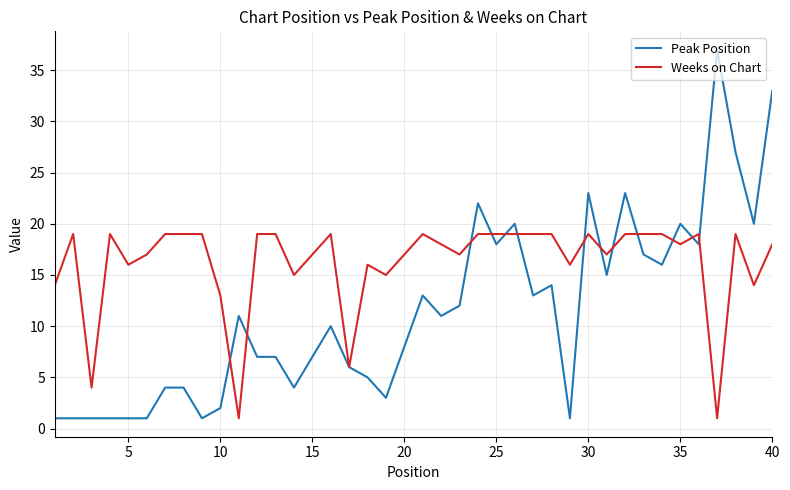

Does the chart have visible grid lines?

Yes